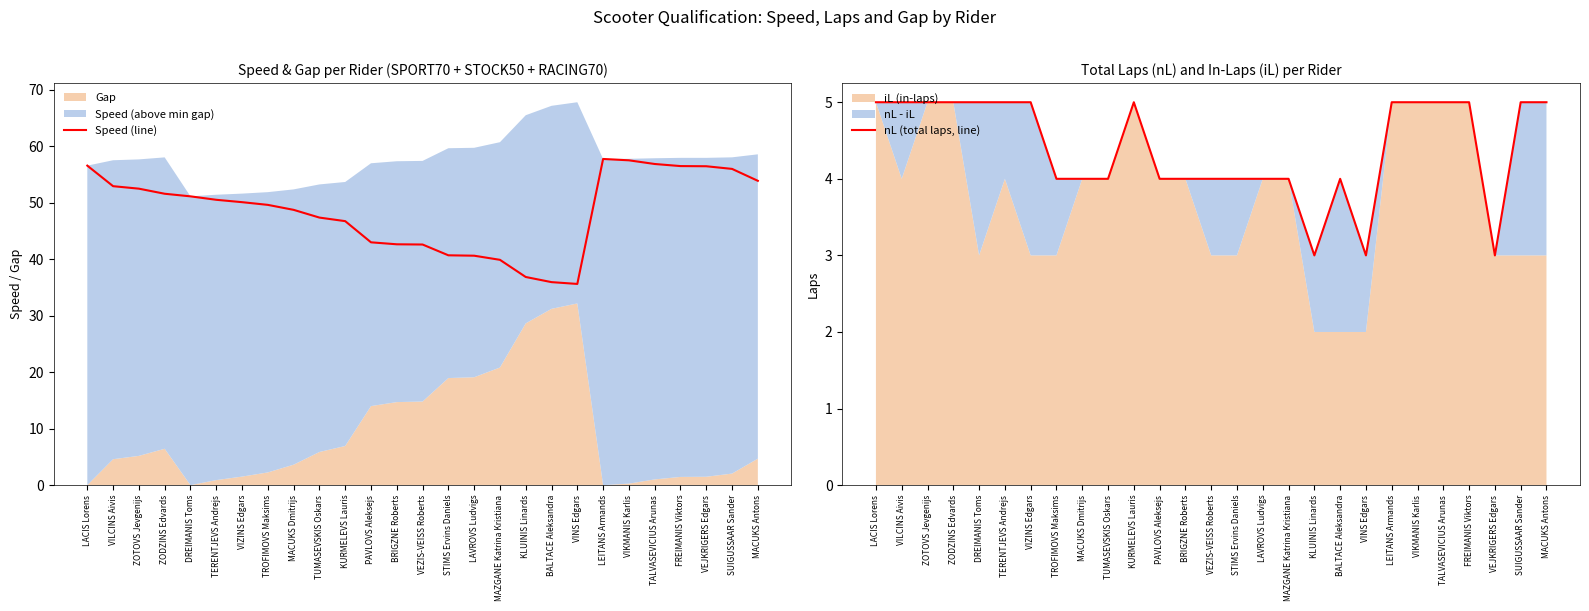

Is the value of Speed (line) at SUIGUSSAAR Sander greater than the value of nL (total laps, line) at TUMASEVSKIS Oskars?

Yes